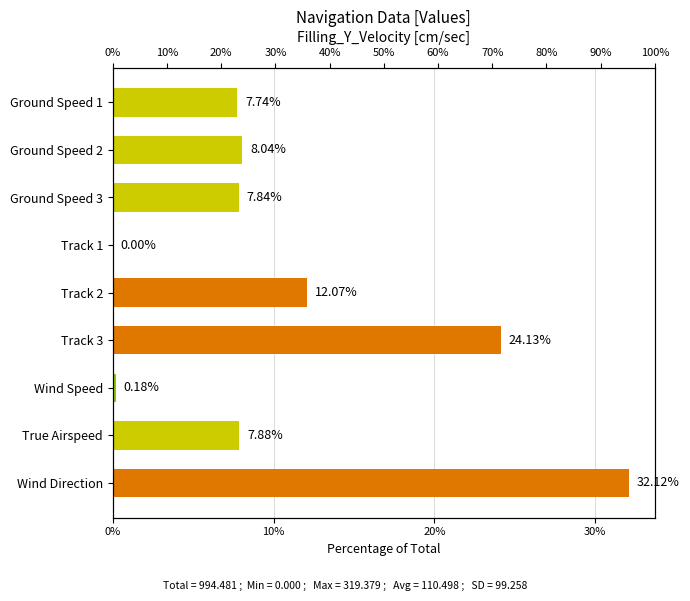

What is the approximate value at Wind Speed?

0.2